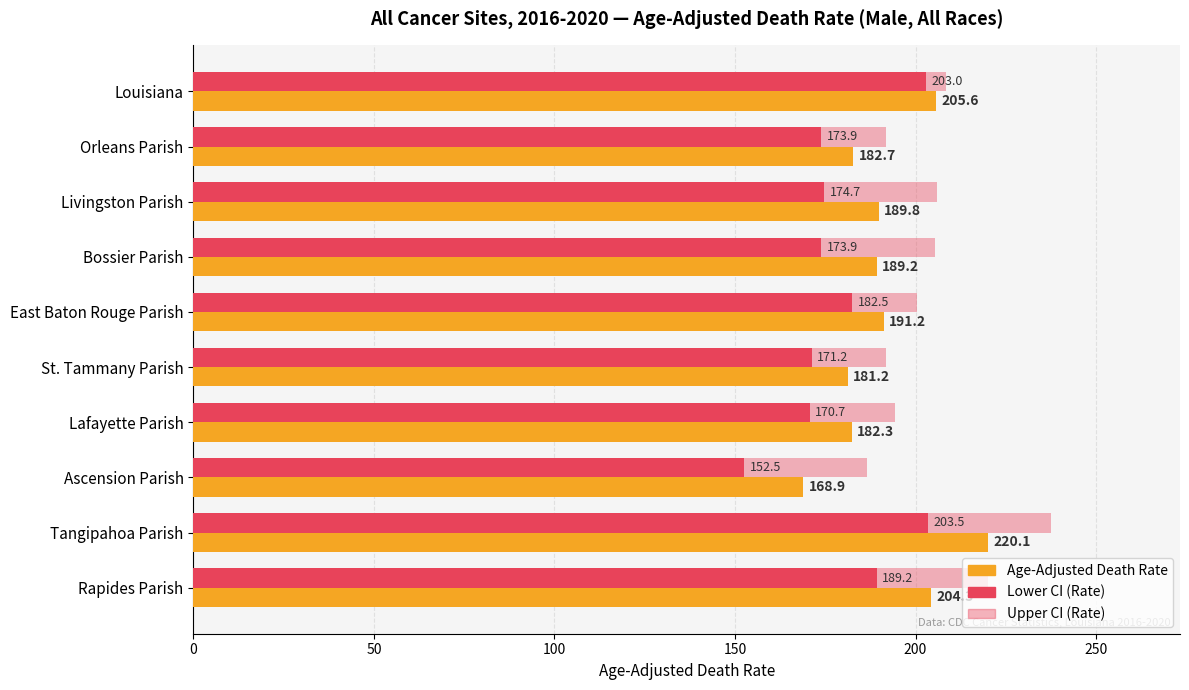

Reading left to right, list all the values displayed in this chart.

Age-Adjusted Death Rate: 205.6	182.7	189.8	189.2	191.2	181.2	182.3	168.9	220.1	204.3
Lower CI (Rate): 203.0	173.9	174.7	173.9	182.5	171.2	170.7	152.5	203.5	189.2
Upper CI (Rate): 208.3	191.8	205.9	205.4	200.3	191.7	194.3	186.5	237.6	220.2